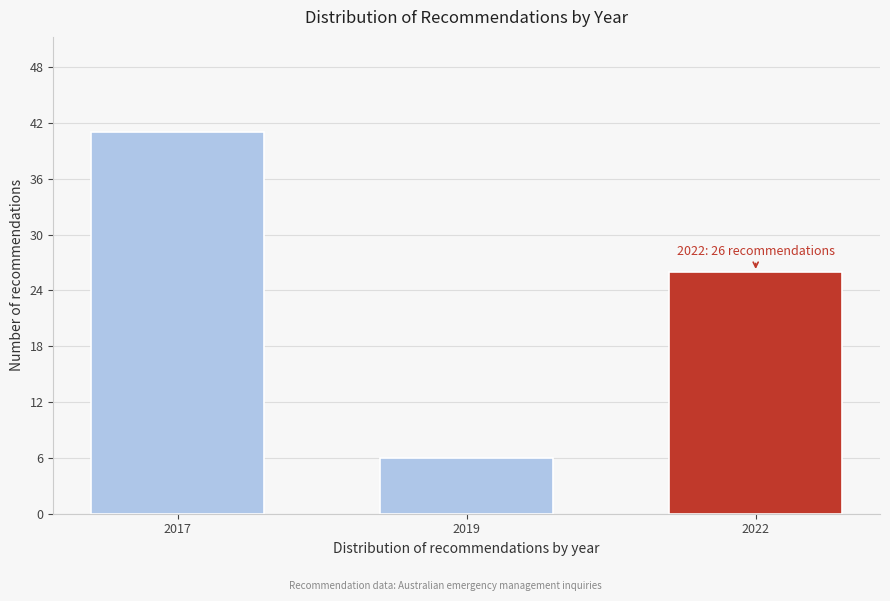

Reading left to right, what are all the values shown in this chart?

41	6	26